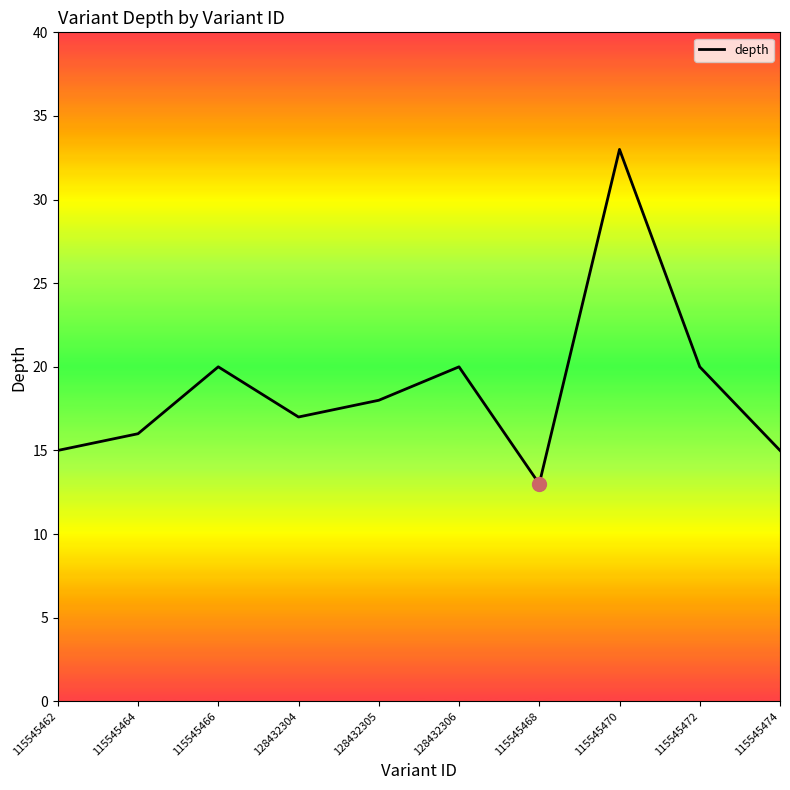

The chart shows a value of 20 at 128432306. True or false?

True